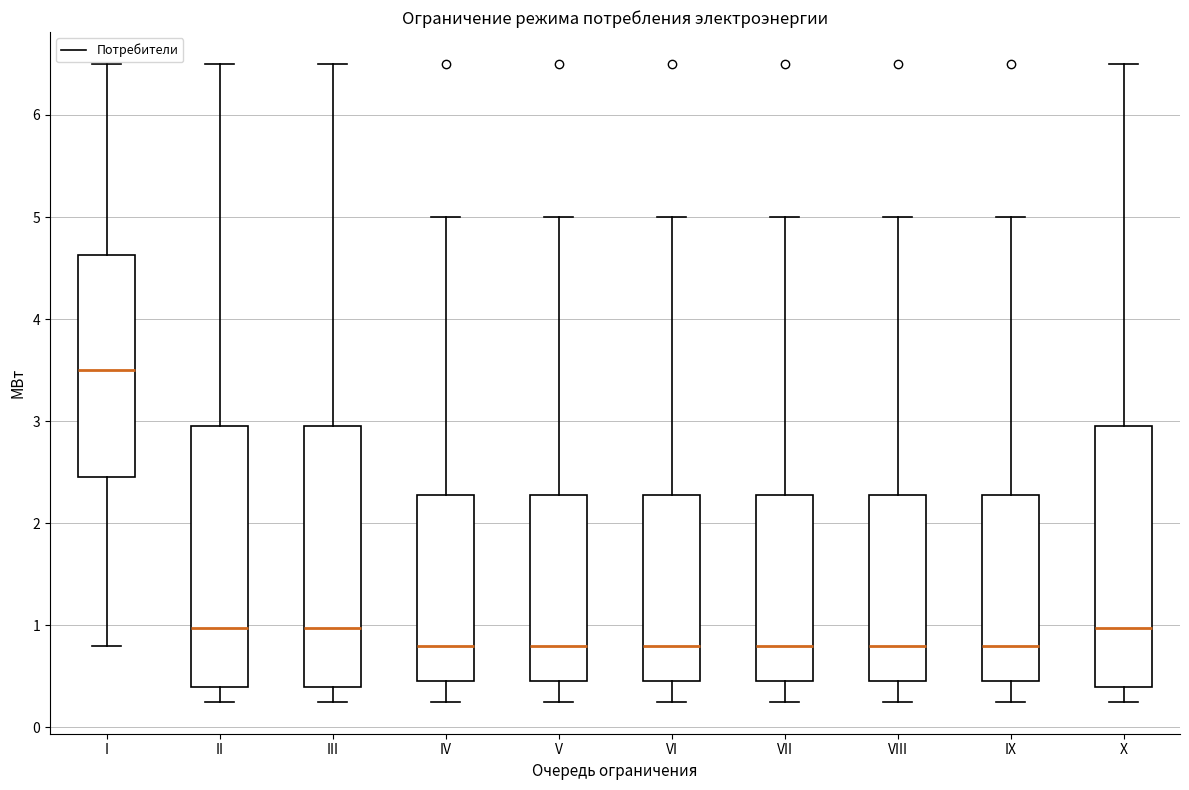

Where does the median line of the box for V sit on the y-axis? The values are not printed on the chart, so give them approximately, as read against the axis.

0.8